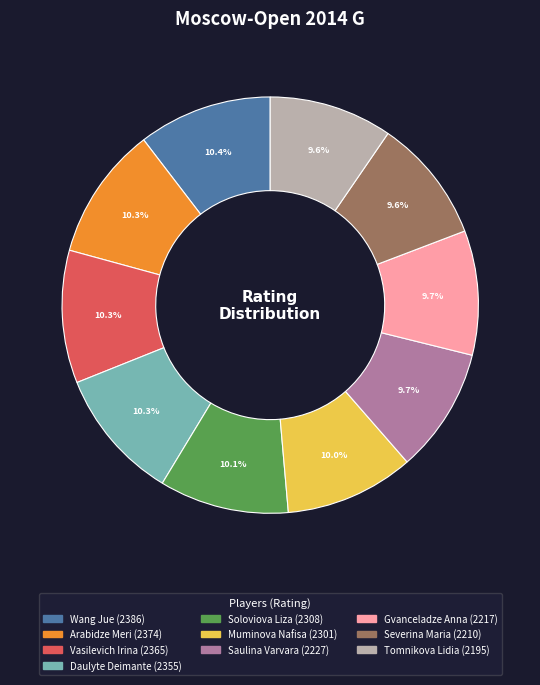

Is the sum of Gvanceladze Anna and Tomnikova Lidia greater than half?

No